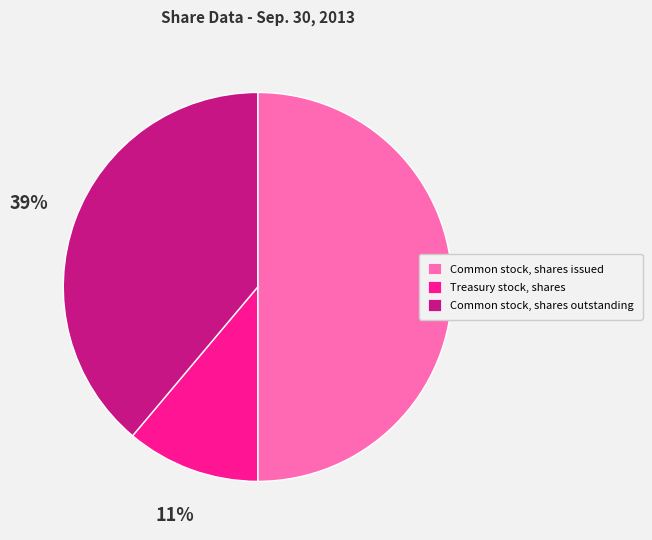

Is Treasury stock, shares the majority of the pie?

No